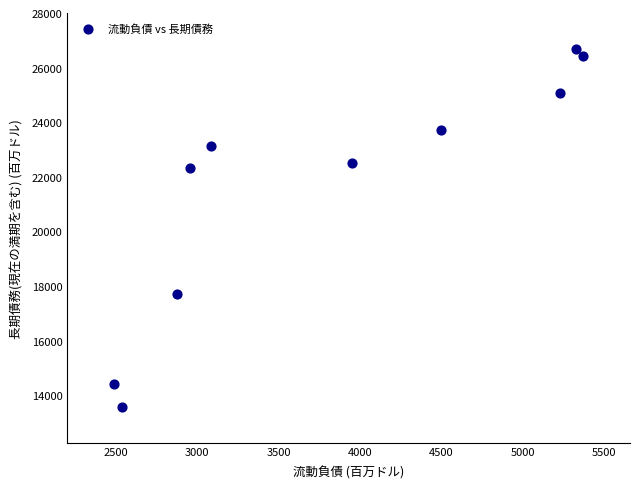

What Y value in the scatter plot is closest to 20133?

22331